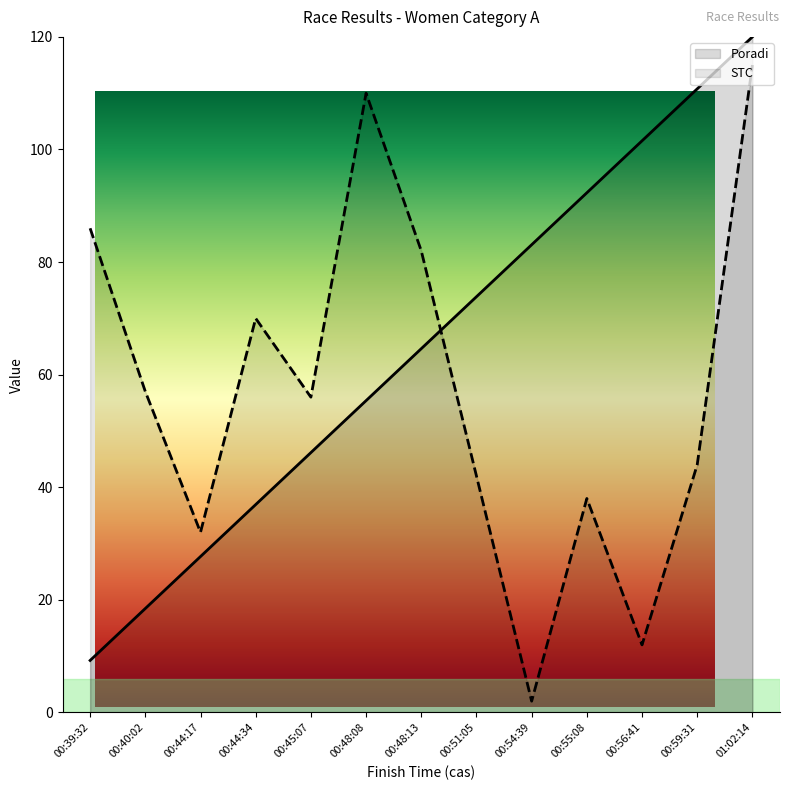

True or false: STC and Poradi intersect in this chart.

True